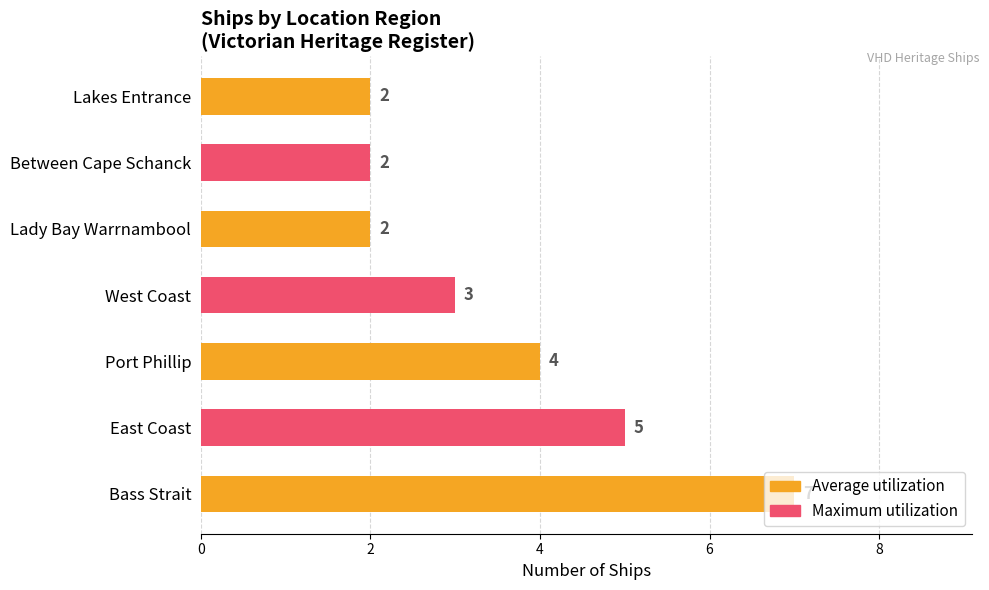

Does the chart contain stacked bars?

No